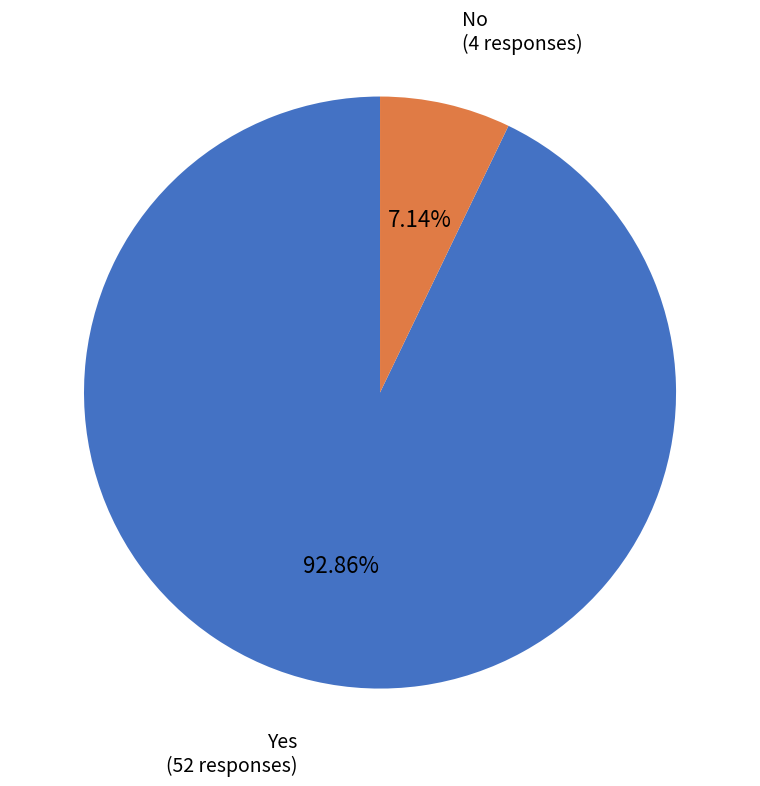

Which category has the smallest portion of the pie?

No